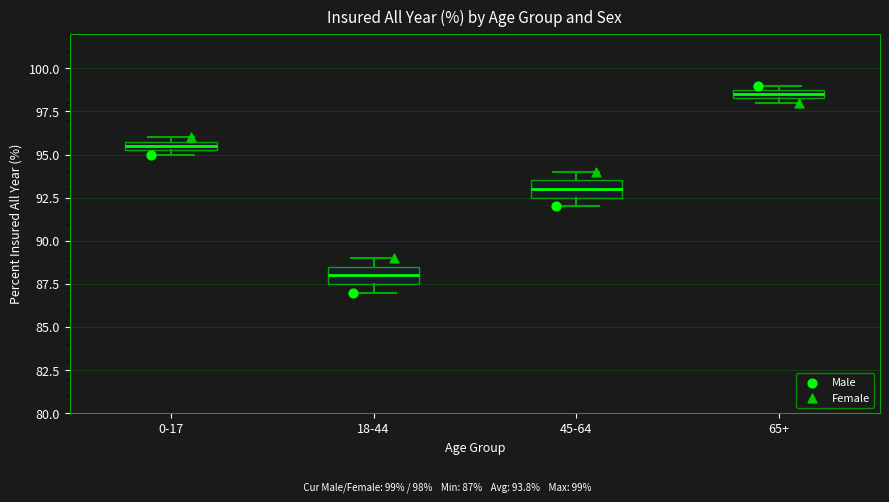

Where does the median line of the box for 45-64 sit on the y-axis? The values are not printed on the chart, so give them approximately, as read against the axis.

93.0